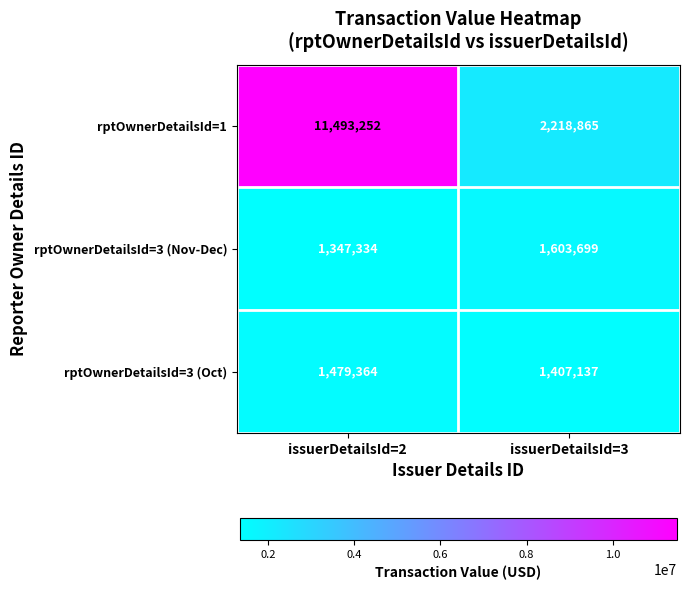

The value of rptOwnerDetailsId=3 (Nov-Dec) at issuerDetailsId=3 is 1603699. True or false?

True